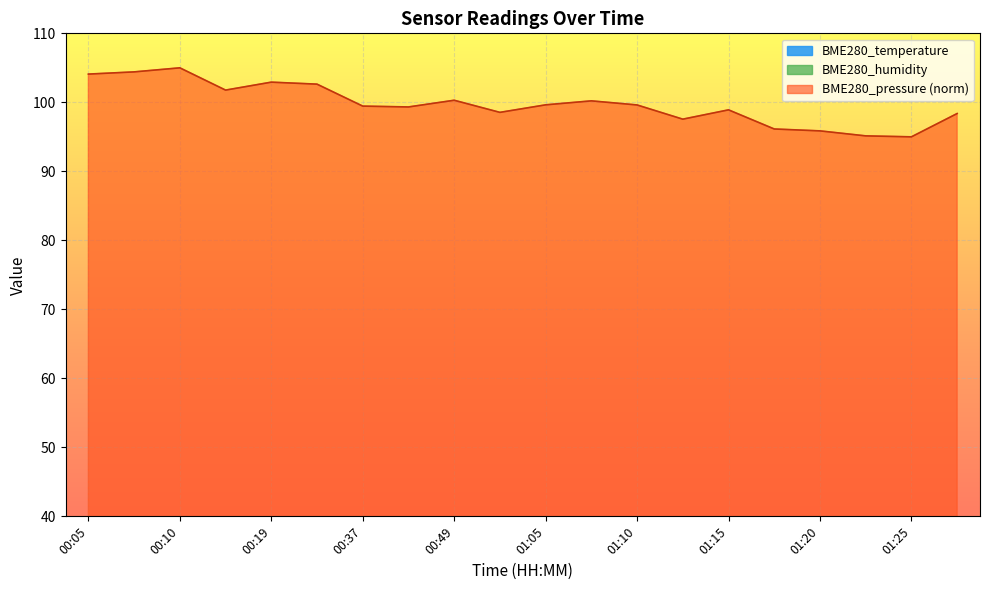

Reading left to right, what are all the values shown in this chart?

BME280_temperature: 00:05=4.7	00:07=4.6	00:10=4.6	00:13=4.6	00:19=4.6	00:25=4.7	00:37=4.5	00:43=4.5	00:49=4.6	00:55=4.6	01:05=4.8	01:07=4.8	01:10=4.8	01:12=4.9	01:15=4.8	01:17=4.8	01:20=4.7	01:23=4.7	01:25=4.7	01:28=4.7
BME280_humidity: 00:05=16.8	00:07=17.1	00:10=17.0	00:13=17.3	00:19=17.7	00:25=17.7	00:37=18.3	00:43=18.5	00:49=18.9	00:55=18.7	01:05=19.5	01:07=19.3	01:10=19.6	01:12=19.5	01:15=19.4	01:17=19.9	01:20=19.7	01:23=19.8	01:25=19.7	01:28=19.5
BME280_pressure: 00:05=104.1	00:07=104.4	00:10=105.0	00:13=101.8	00:19=102.9	00:25=102.6	00:37=99.5	00:43=99.3	00:49=100.3	00:55=98.5	01:05=99.6	01:07=100.2	01:10=99.6	01:12=97.6	01:15=98.9	01:17=96.1	01:20=95.9	01:23=95.1	01:25=95.0	01:28=98.4